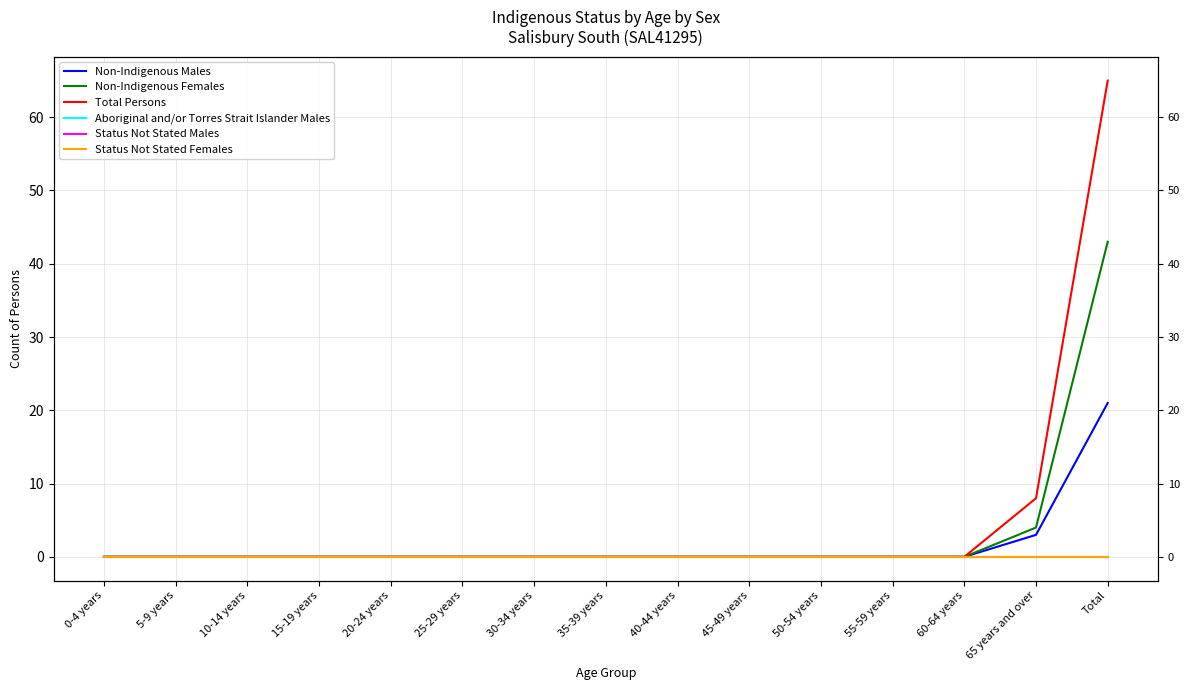

True or false: Aboriginal and/or Torres Strait Islander Males and Status Not Stated Females intersect in this chart.

False